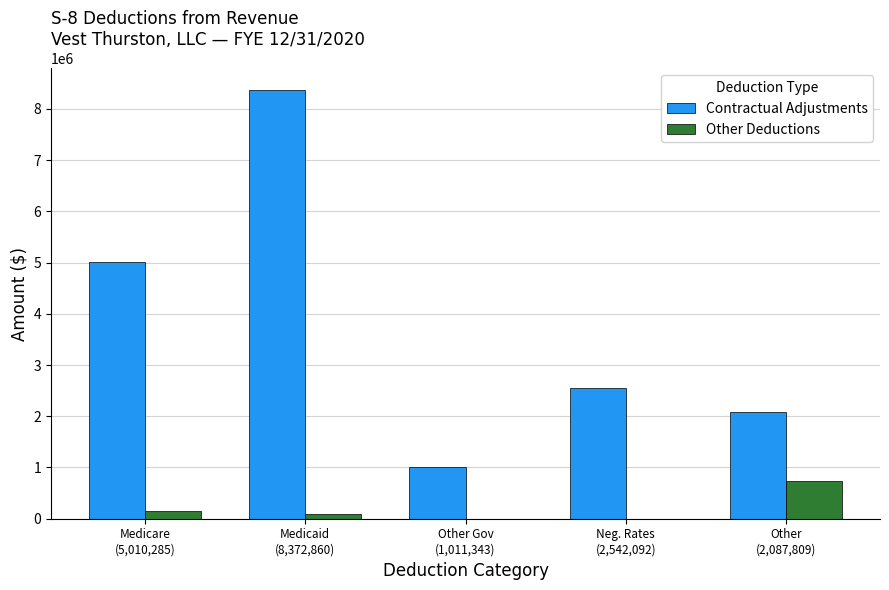

Which series has the largest total across all categories?

Contractual Adjustments